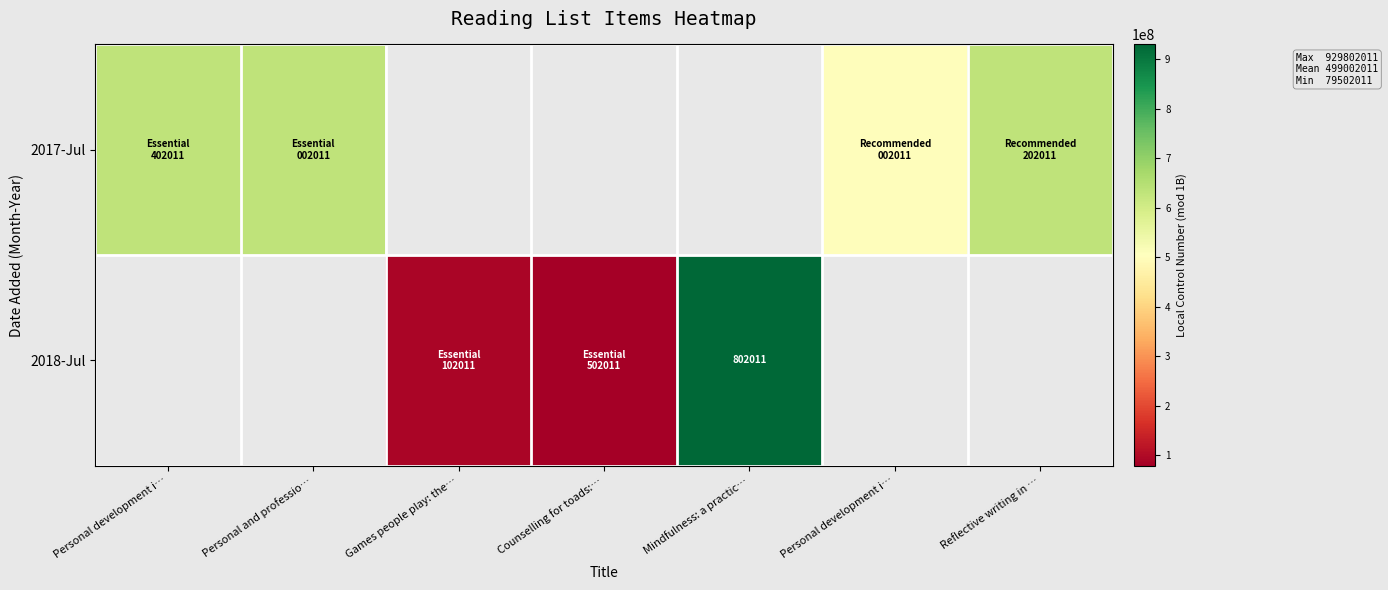

Which label corresponds to the largest value in the chart?

Mindfulness: a practic…